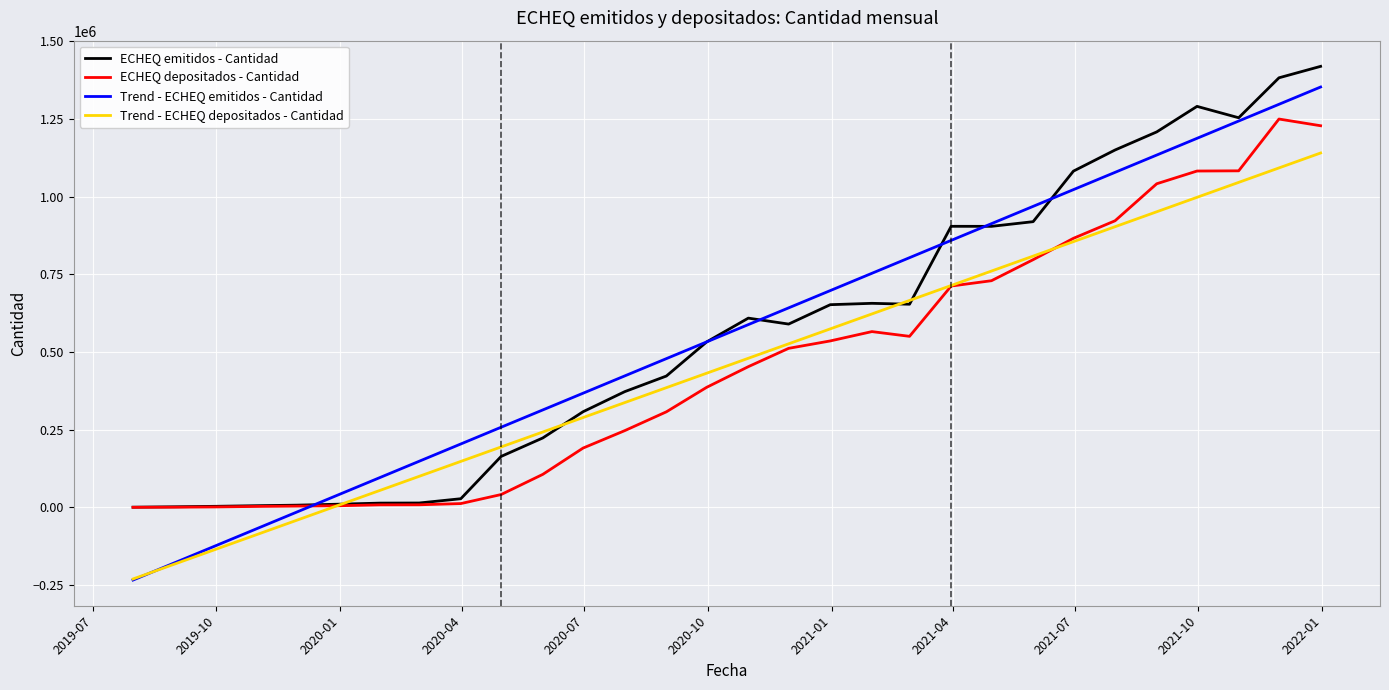

Which series has the widest spread of values?

Trend - ECHEQ emitidos - Cantidad